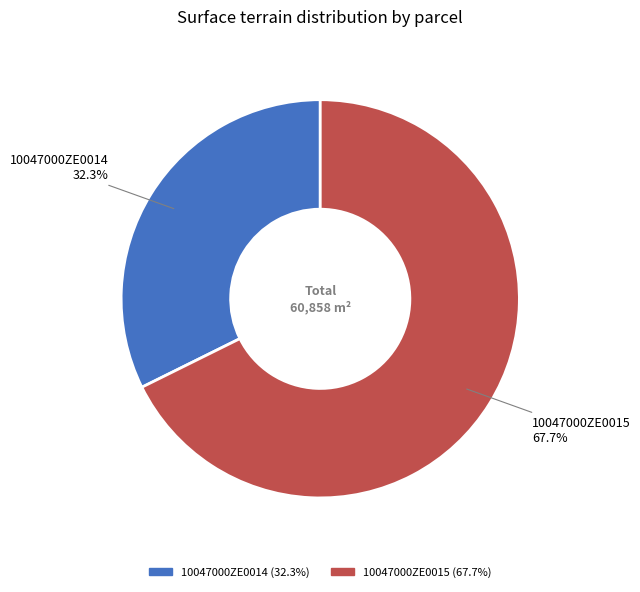

The 10047000ZE0015 slice represents 68% of the pie. True or false?

True